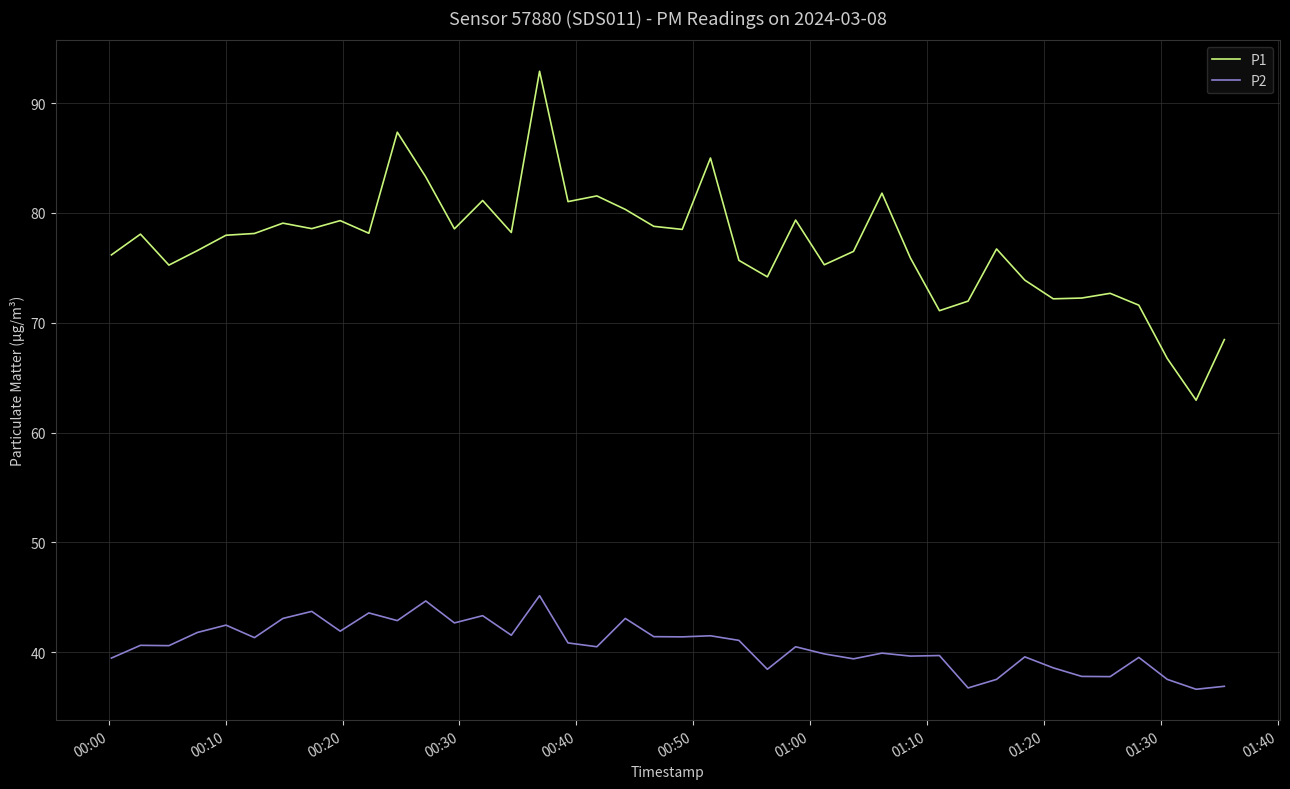

What is the lowest value of the P1 series?

63.0